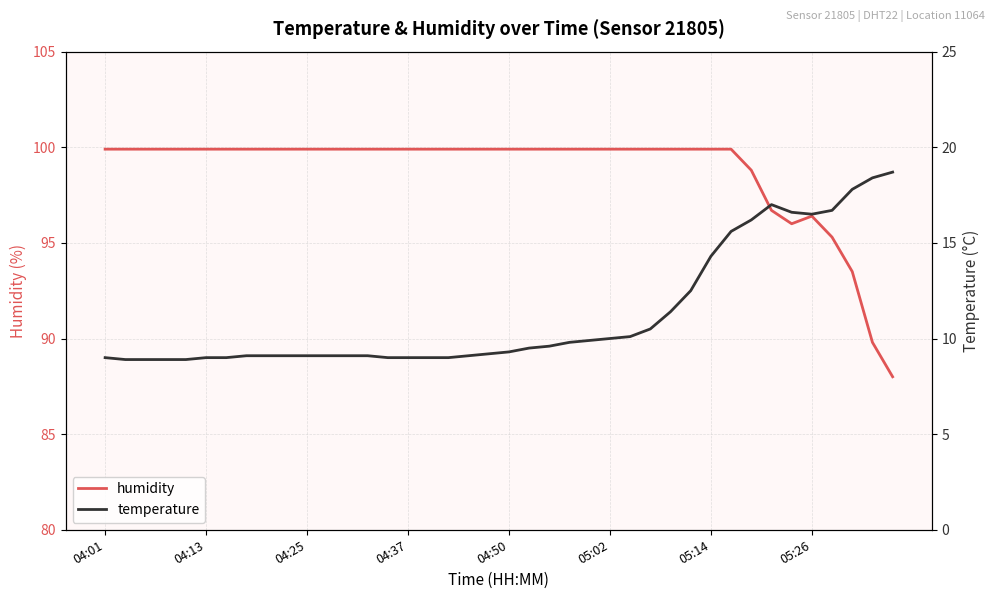

Count the number of categories in the chart.

40